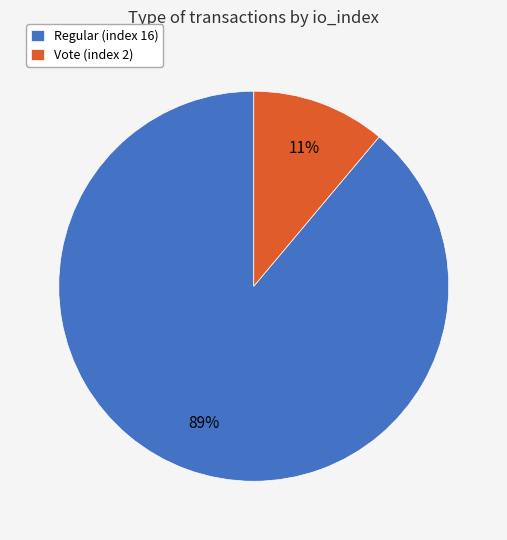

Which category accounts for the majority?

Regular (index 16)